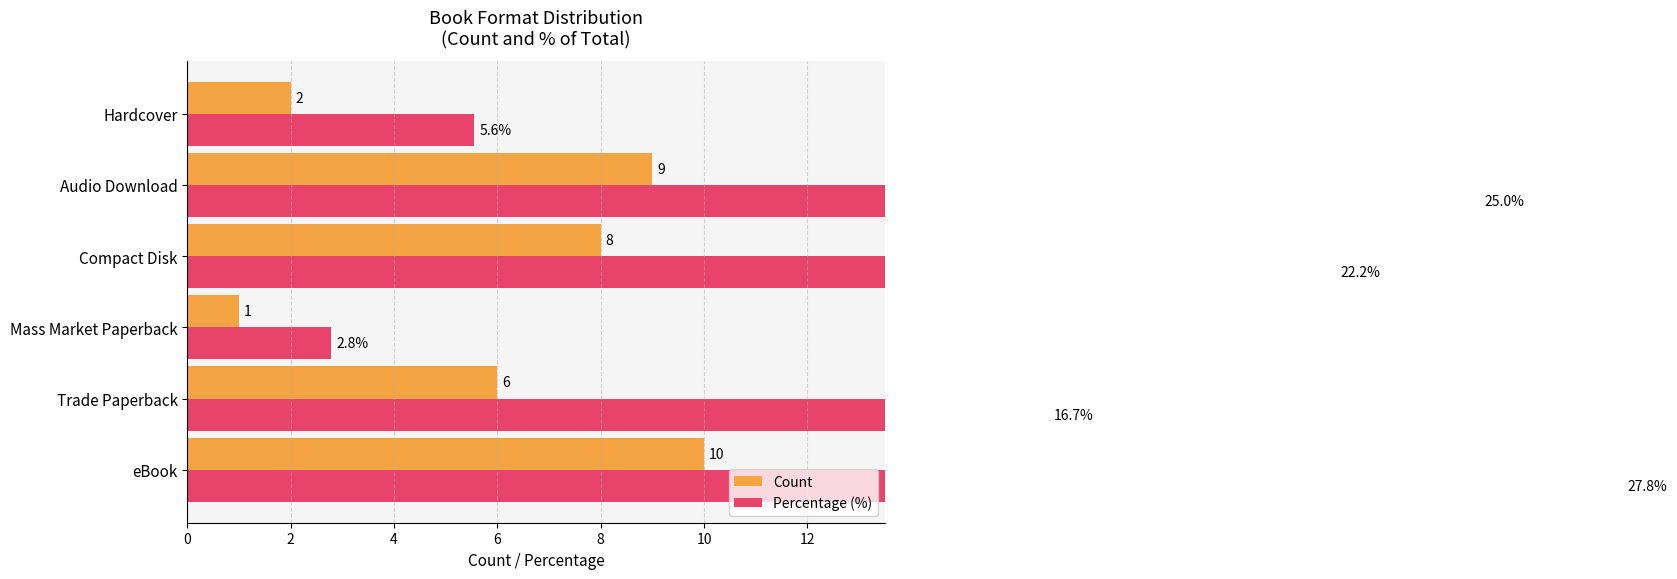

What are all the series names shown in the legend?

Count, Percentage (%)